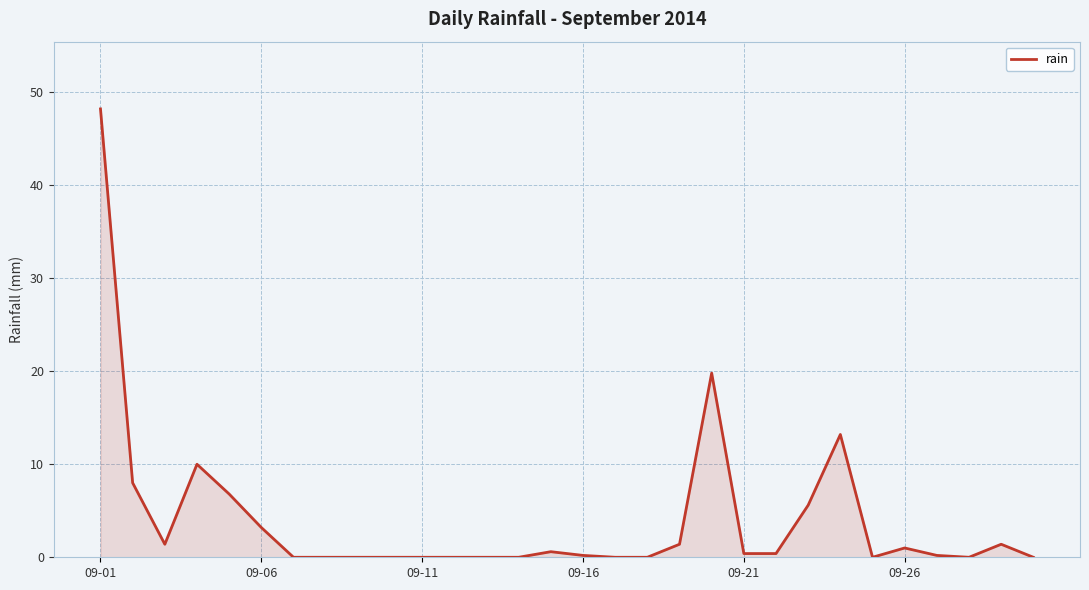

Does the chart display data point markers on the line(s)?

No